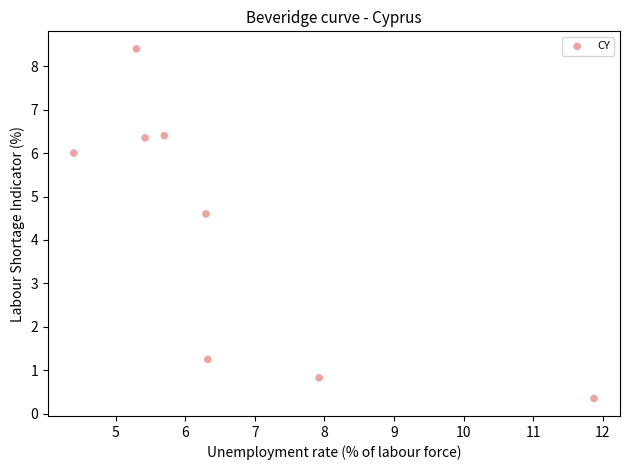

What Y value in the scatter plot is closest to 4?

4.6